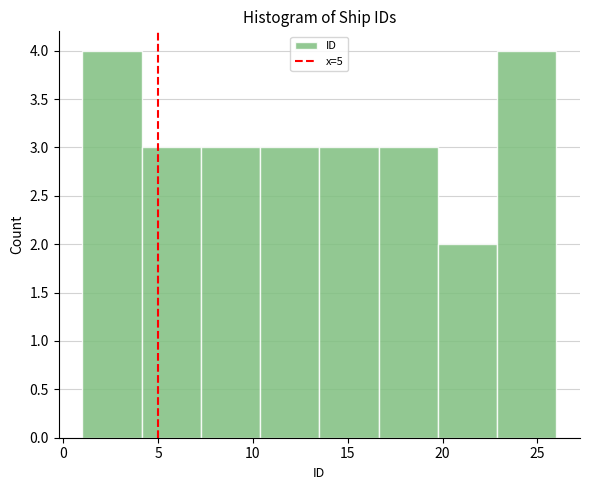

How tall is the bar that spans 13.5 to 16.5 on the x-axis? Neither the bar edges nor the heights are printed on the chart, so give them approximately, as read against the axes.

3